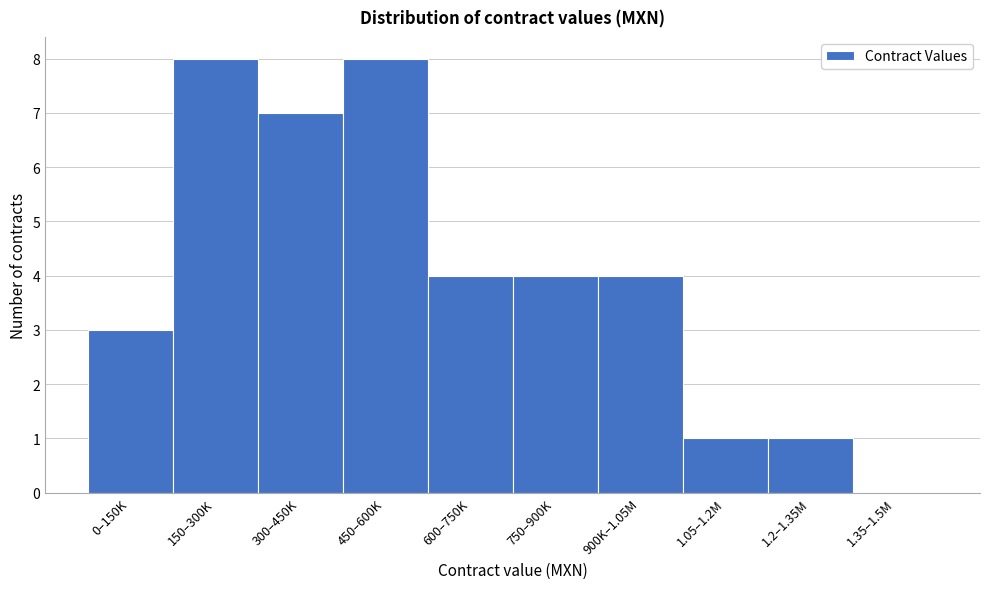

Reading left to right, extract all data points from this chart.

0–150K=3	150–300K=8	300–450K=7	450–600K=8	600–750K=4	750–900K=4	900K–1.05M=4	1.05–1.2M=1	1.2–1.35M=1	1.35–1.5M=0